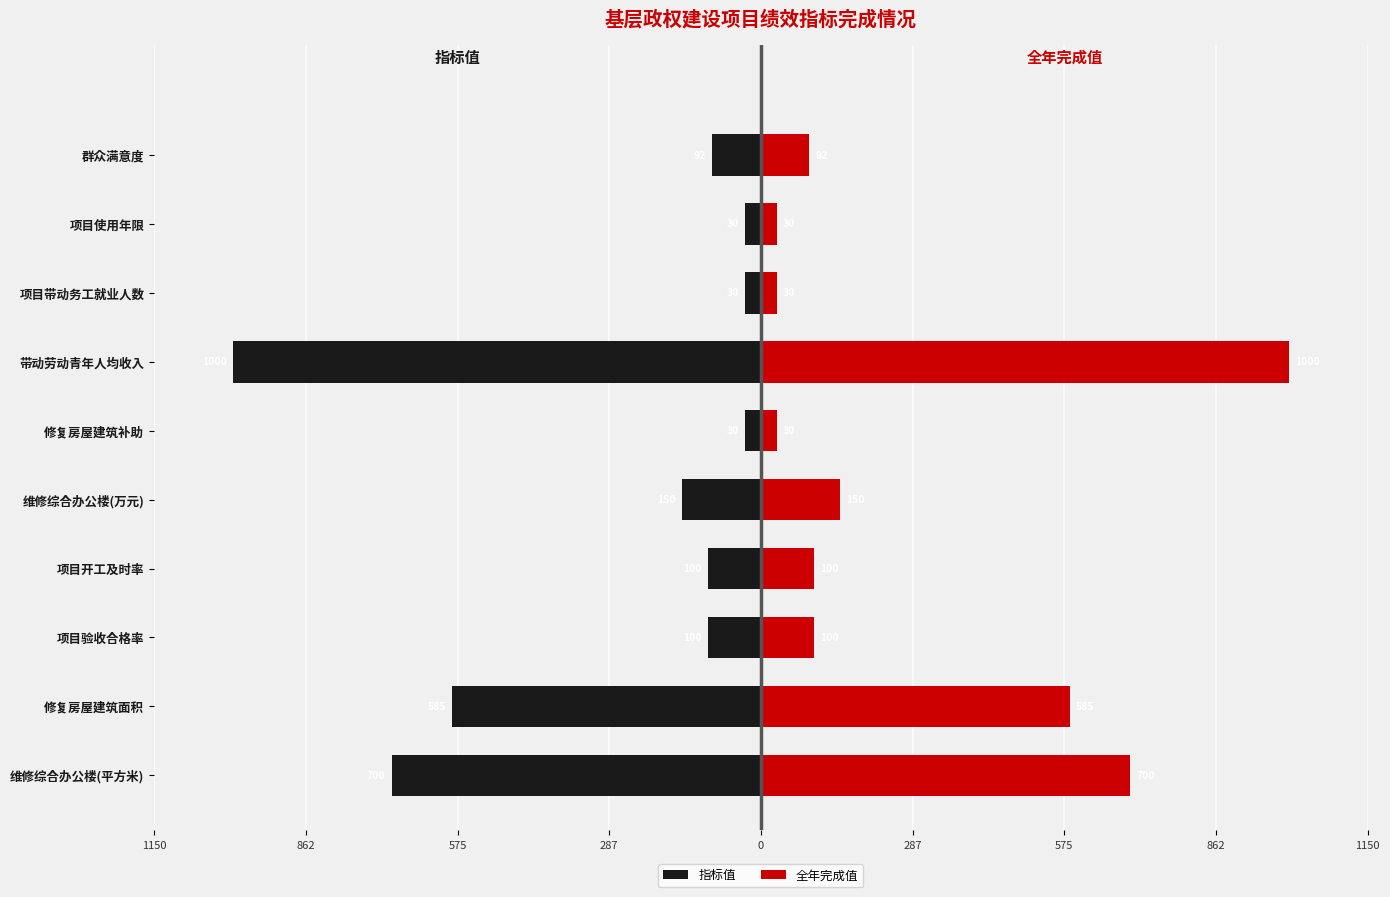

Is it true that 指标值 equals -46 at 项目验收合格率?

False